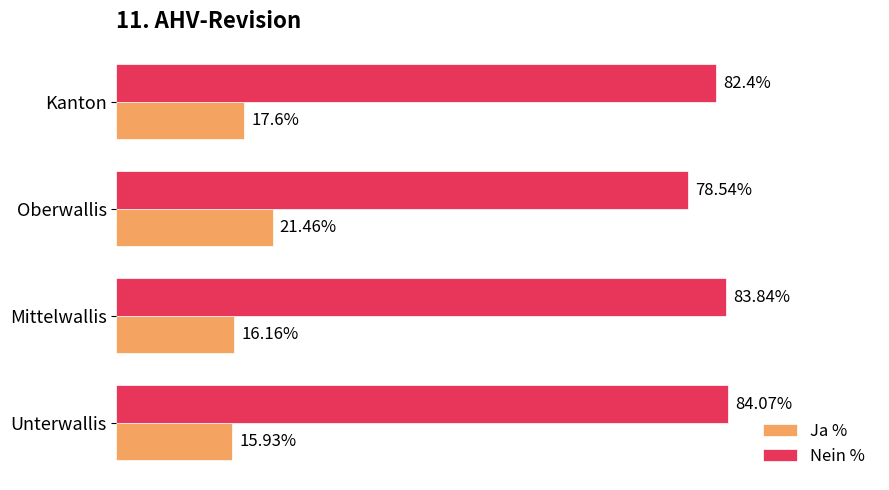

Which series has the largest total across all categories?

Nein %